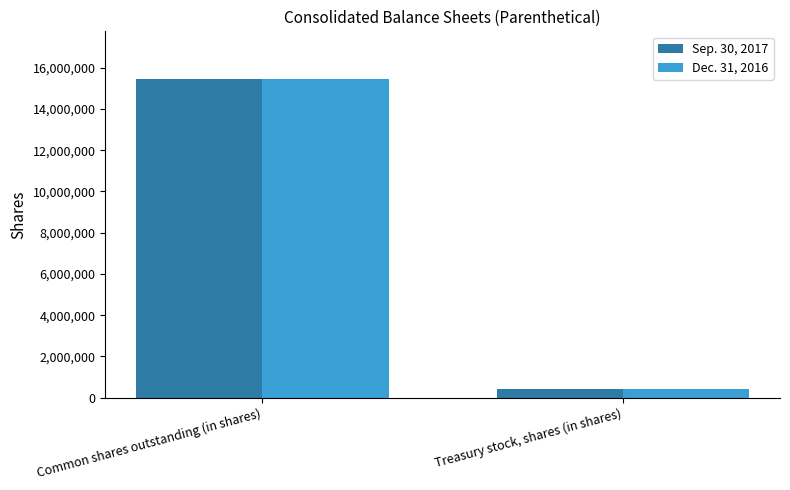

Are the bars grouped side by side (vs. stacked)?

Yes